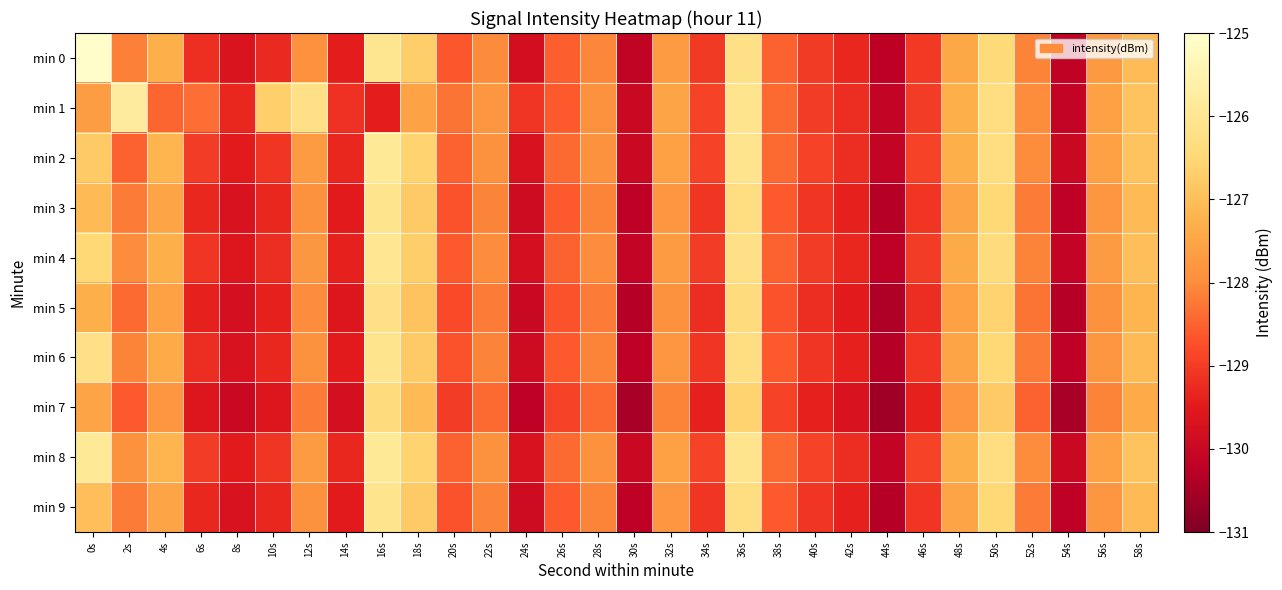

Which series changed the most between 18s and 20s?

min 0